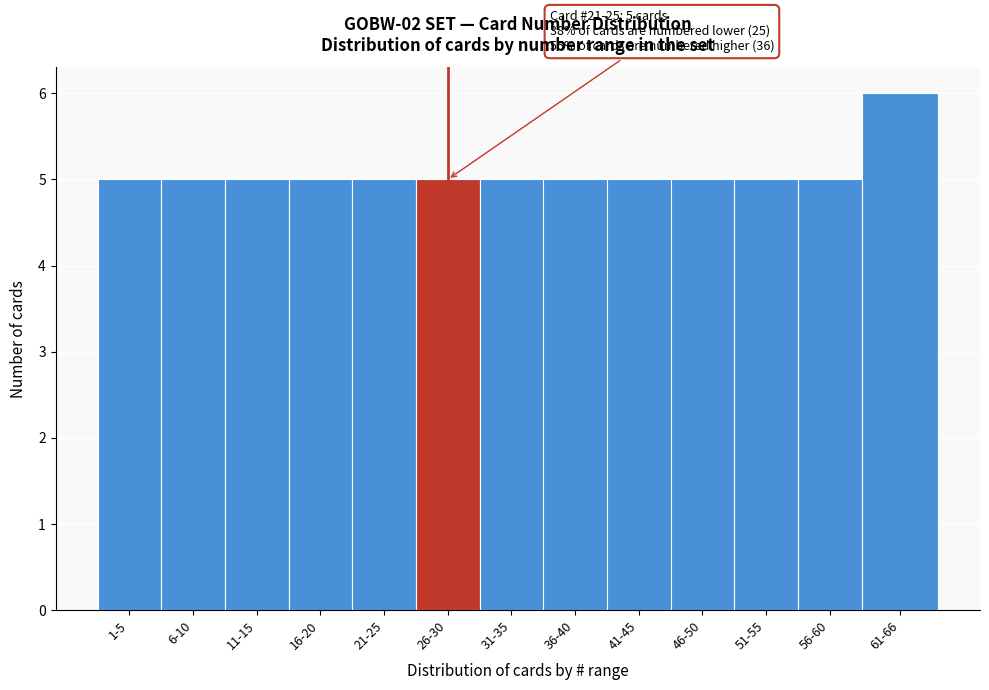

Reading left to right, what are all the values shown in this chart?

1-5=5	6-10=5	11-15=5	16-20=5	21-25=5	26-30=5	31-35=5	36-40=5	41-45=5	46-50=5	51-55=5	56-60=5	61-66=6